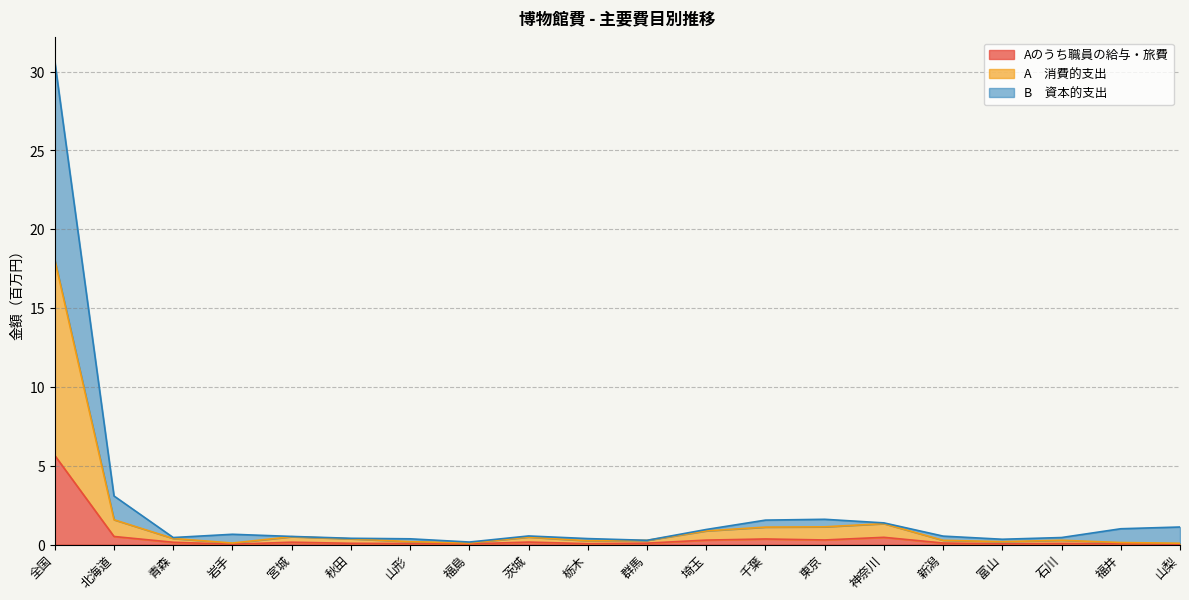

What is the value of the A　消費的支出 point at the 13th from the left?

1.1